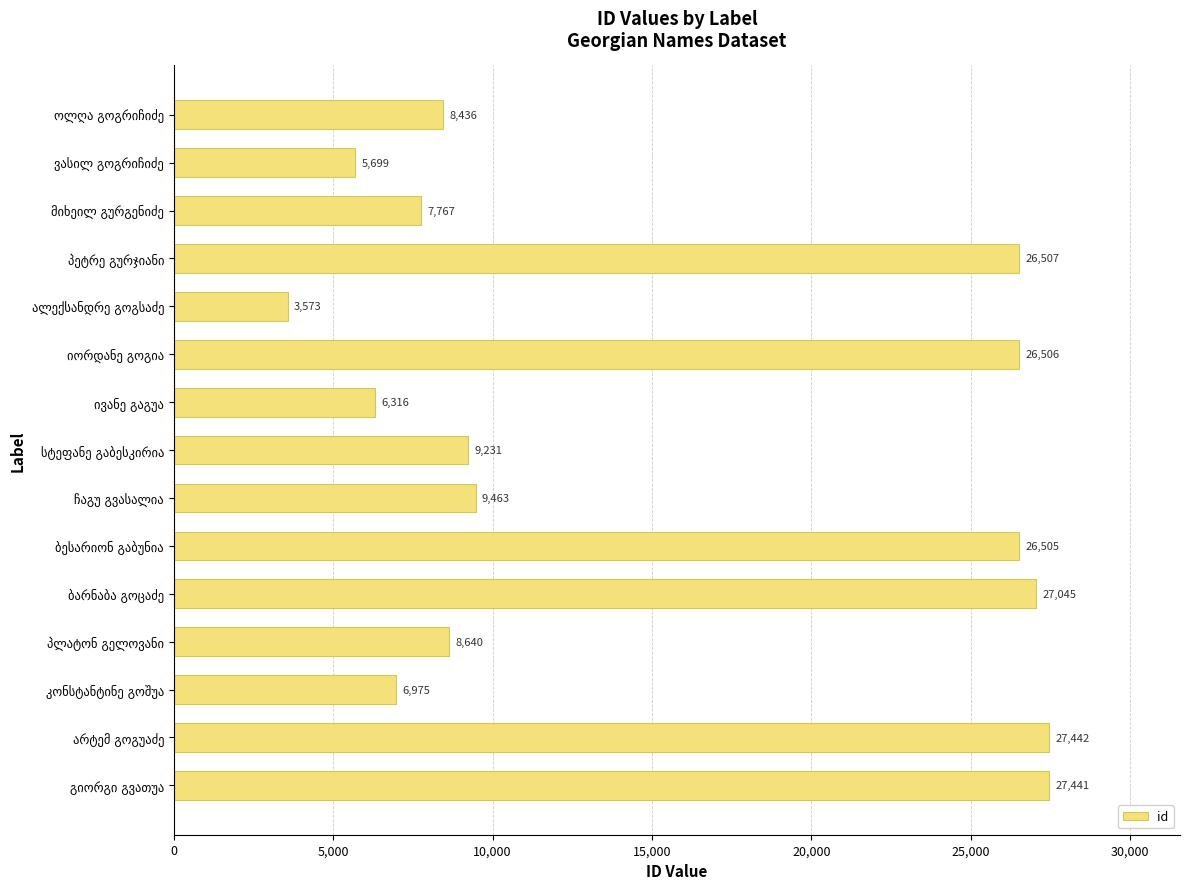

What is the average value?

15170